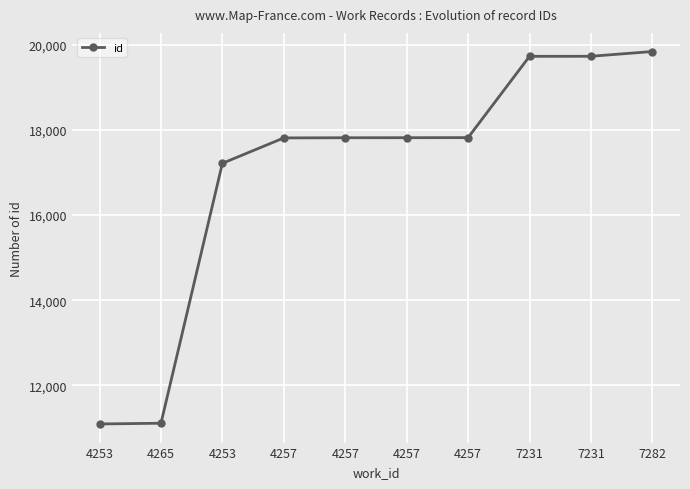

Is this an area chart (filled region under the line)?

No